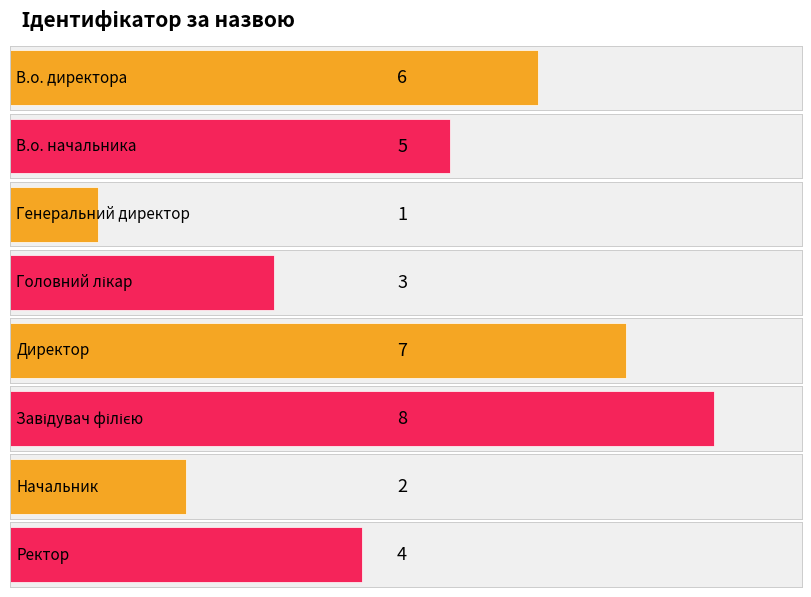

Reading right to left, transcribe all the data shown in this chart.

Ректор=4	Начальник=2	Завідувач філією=8	Директор=7	Головний лікар=3	Генеральний директор=1	В.о. начальника=5	В.о. директора=6